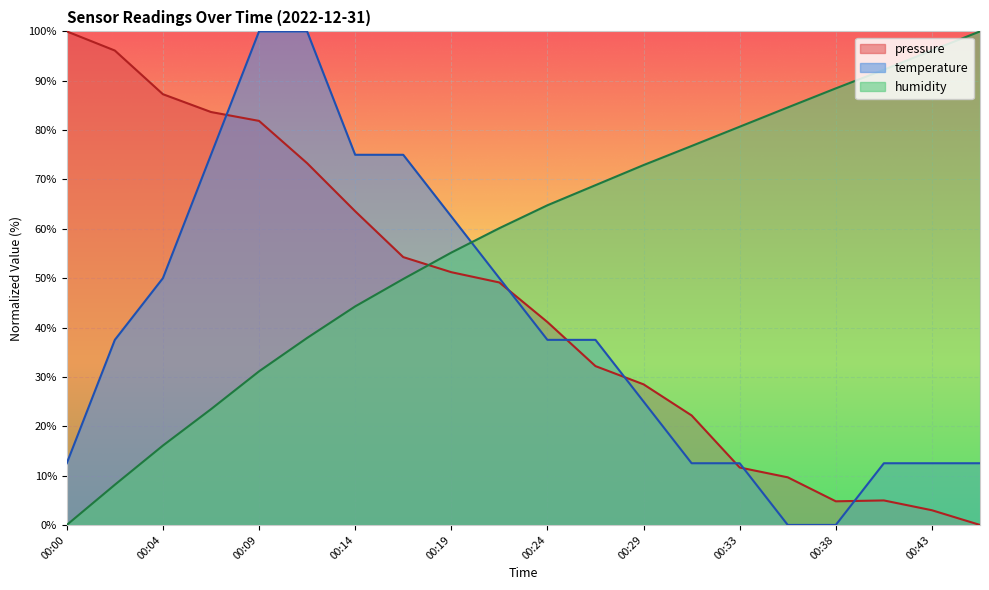

What is the value of the pressure point at the 1st from the left?

100.0